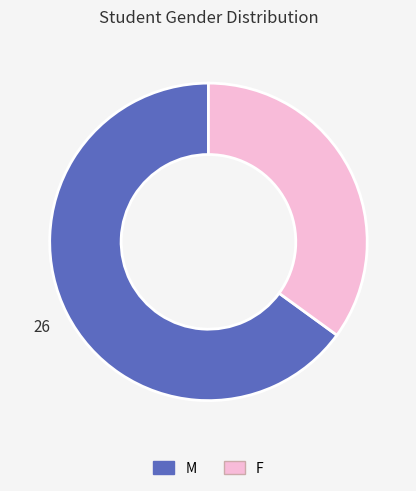

How many slices are in this pie chart?

2